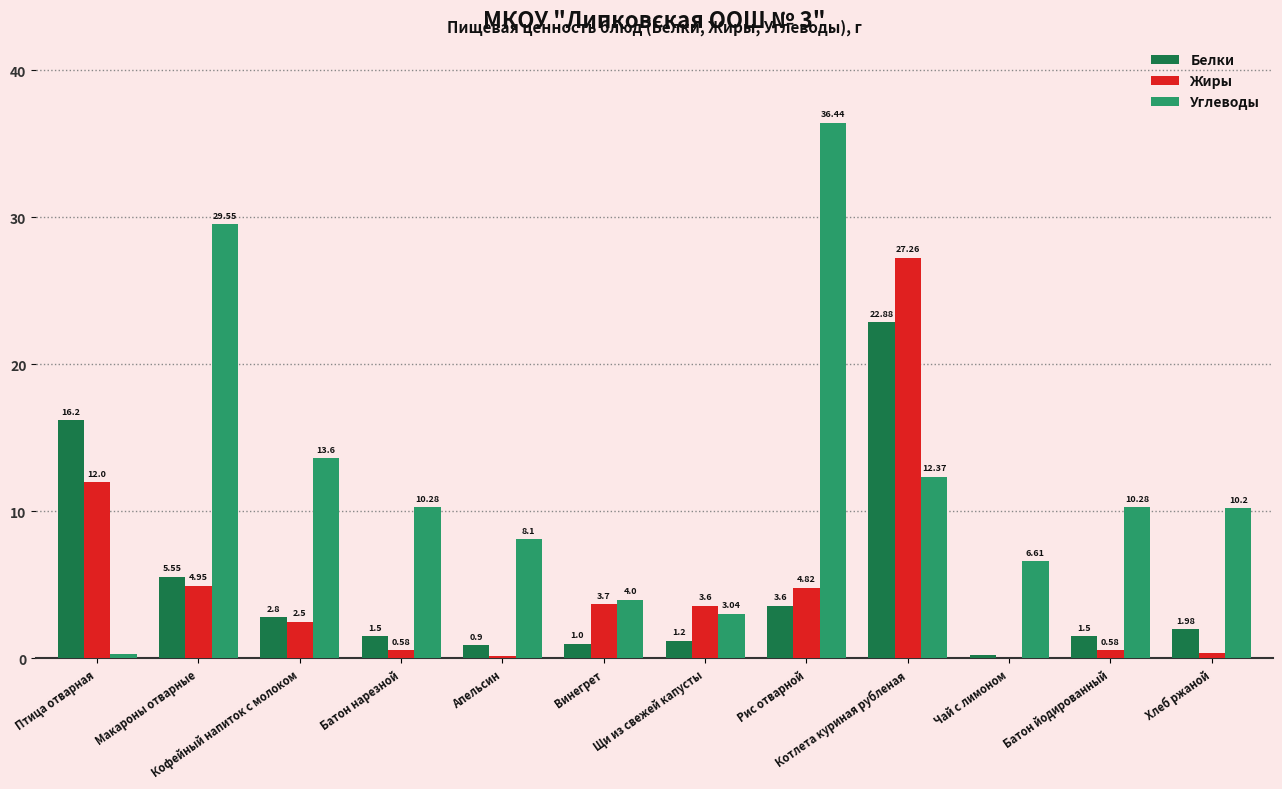

The value of Углеводы at Чай с лимоном is 2.4. True or false?

False